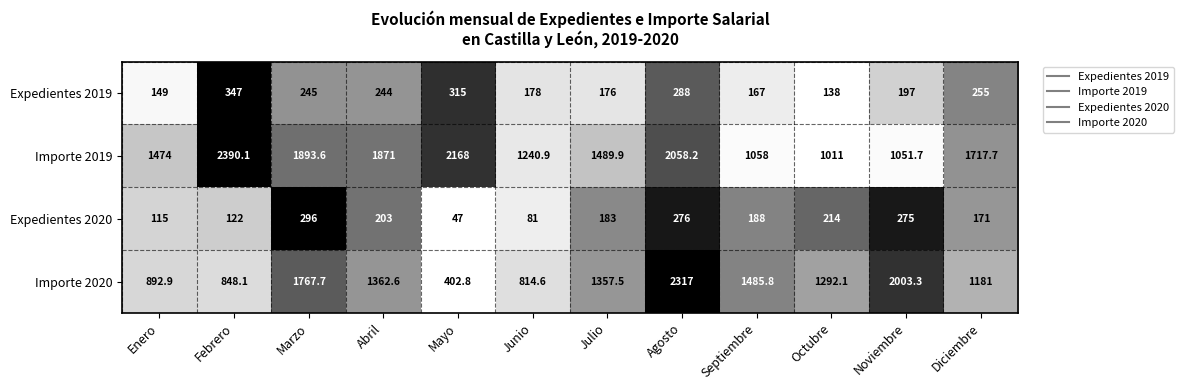

List the series in order of their peak value, lowest first.

Expedientes 2020, Expedientes 2019, Importe 2020, Importe 2019